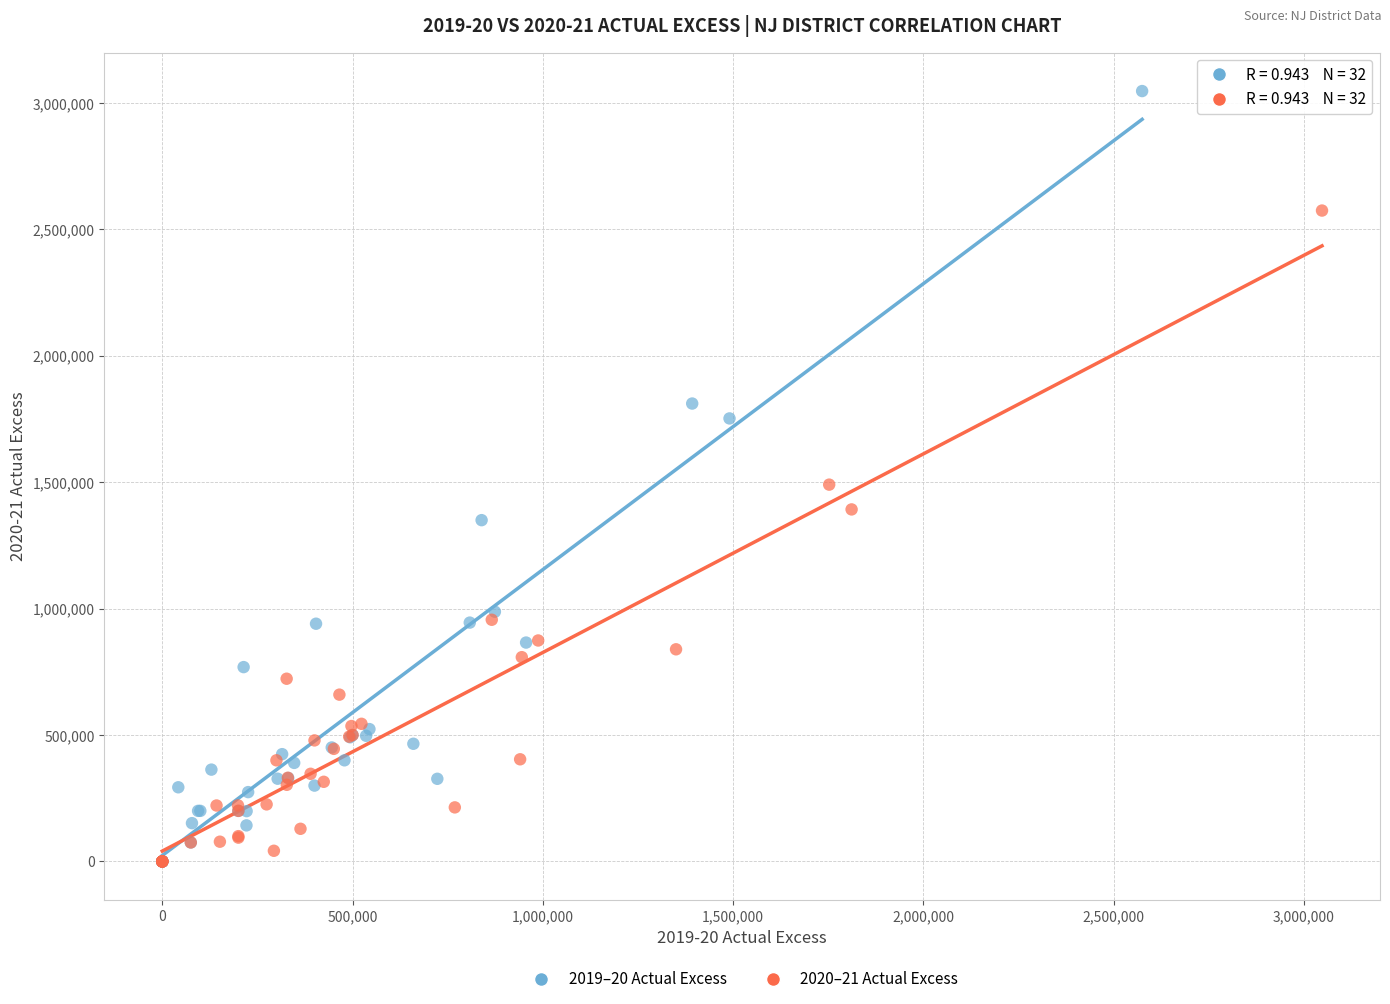

Which series reaches the maximum Y coordinate?

2019–20 Actual Excess